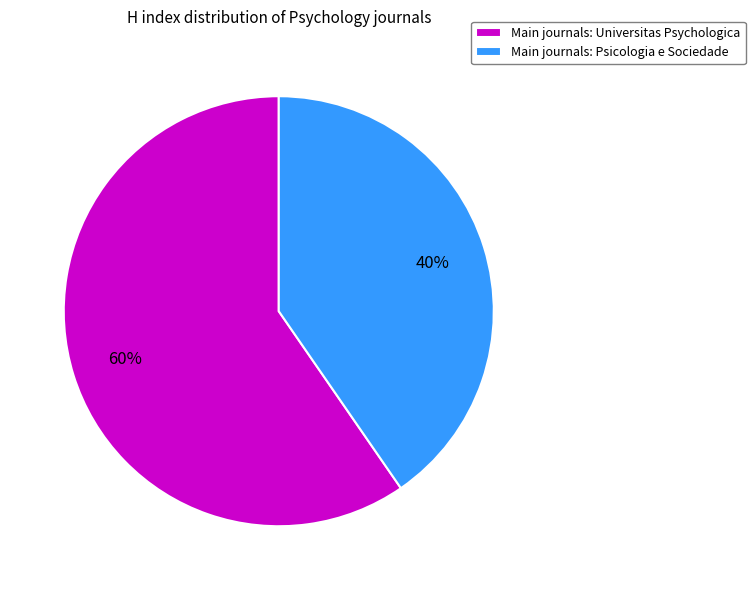

What percentage is the Main journals: Universitas Psychologica slice, to the nearest percent?

60%